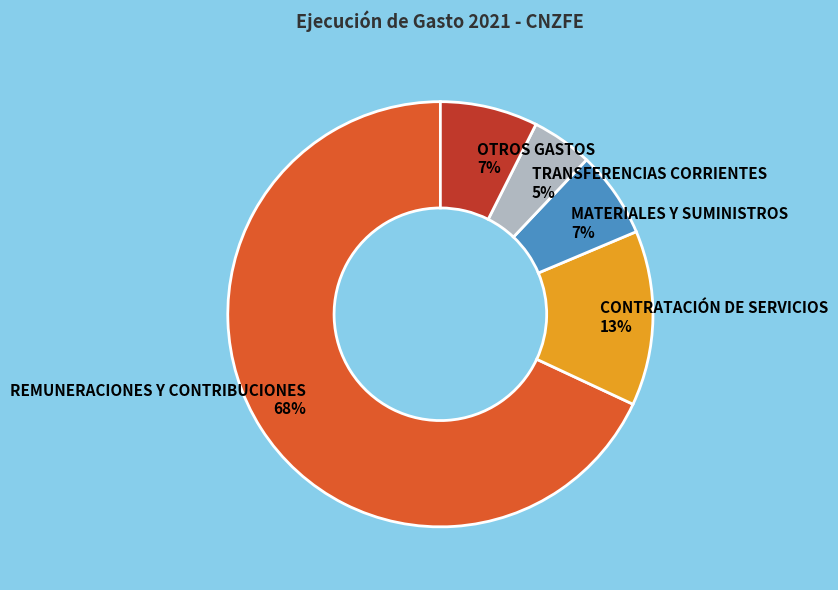

To the nearest percent, what is the combined percentage of REMUNERACIONES Y CONTRIBUCIONES and TRANSFERENCIAS CORRIENTES?

73%